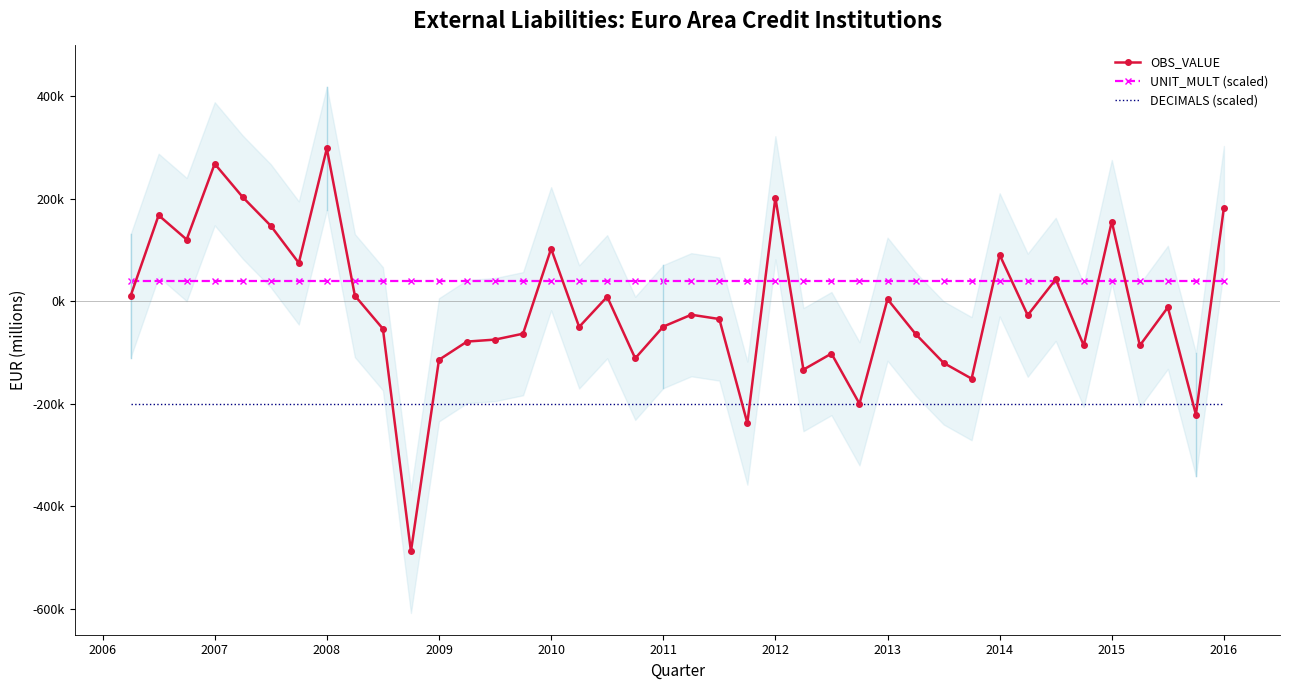

In OBS_VALUE, how many points are higher than both neighbors (excluding endpoints)?

13